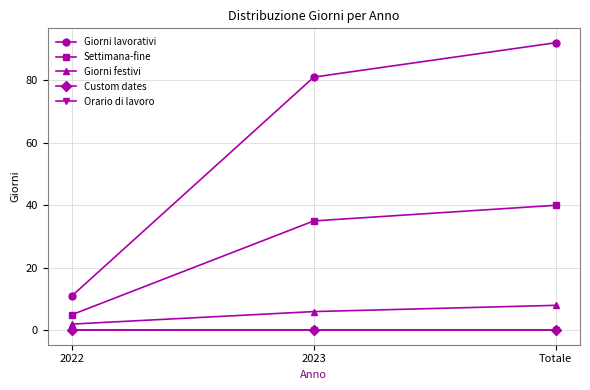

The value of Giorni festivi at 2022 is 2. True or false?

True